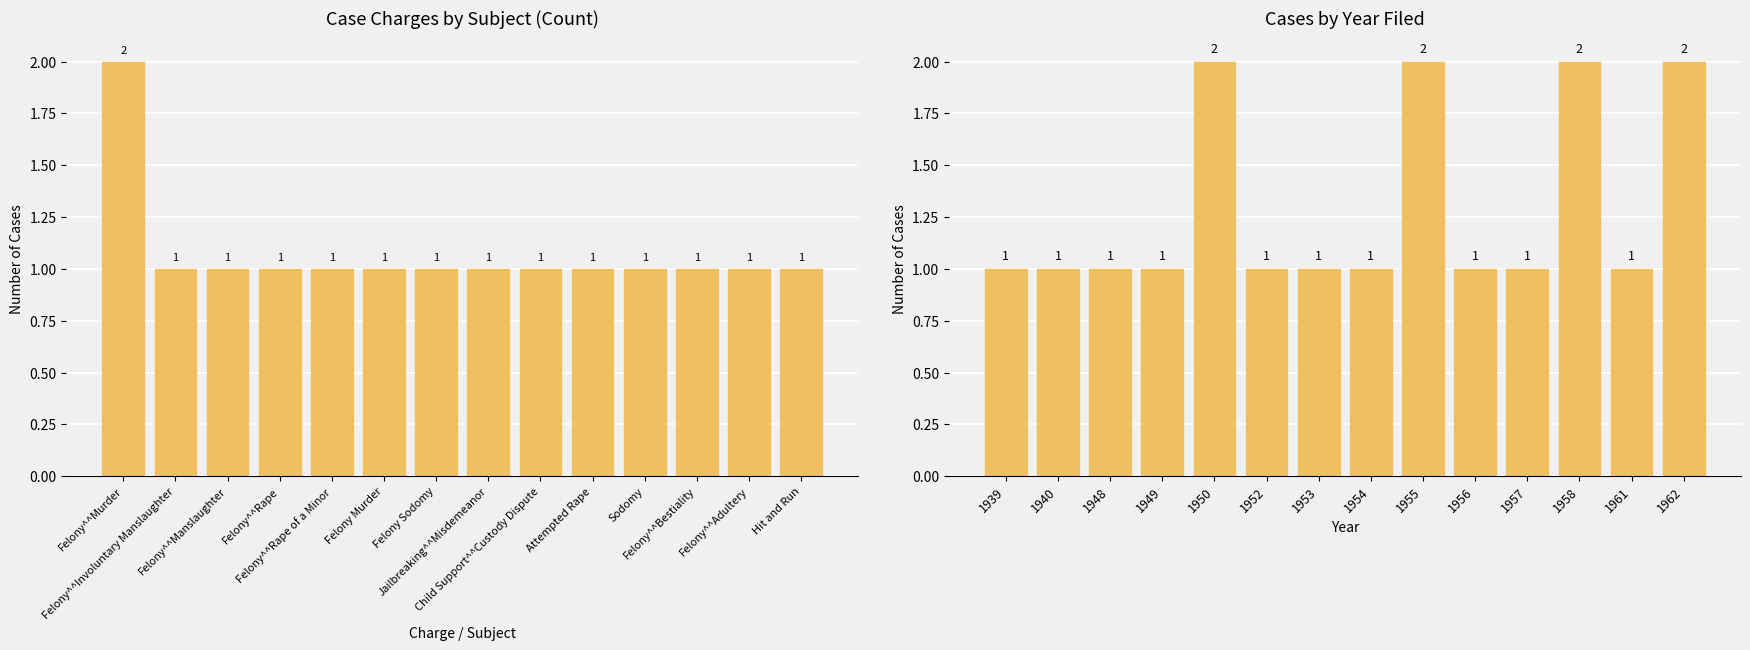

Which series has the widest spread of values?

Count